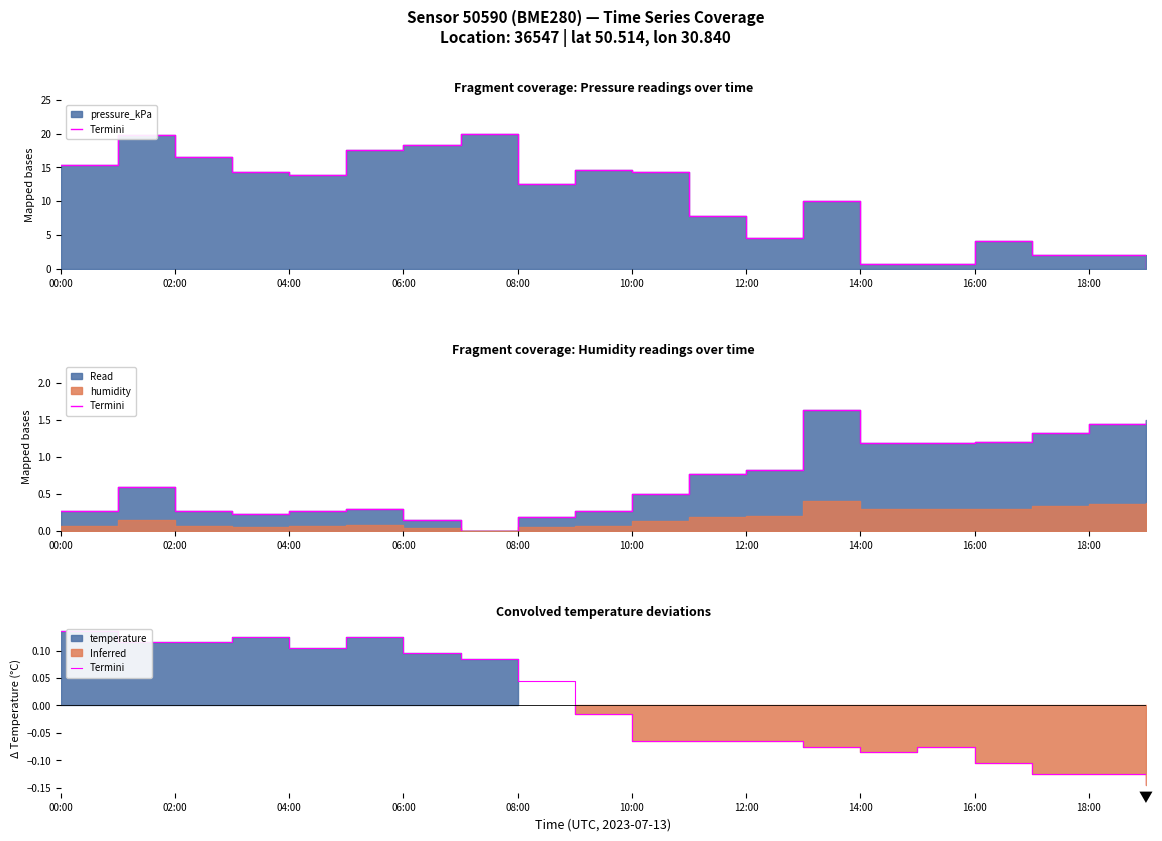

What is the label of the 20th point from the left?

19